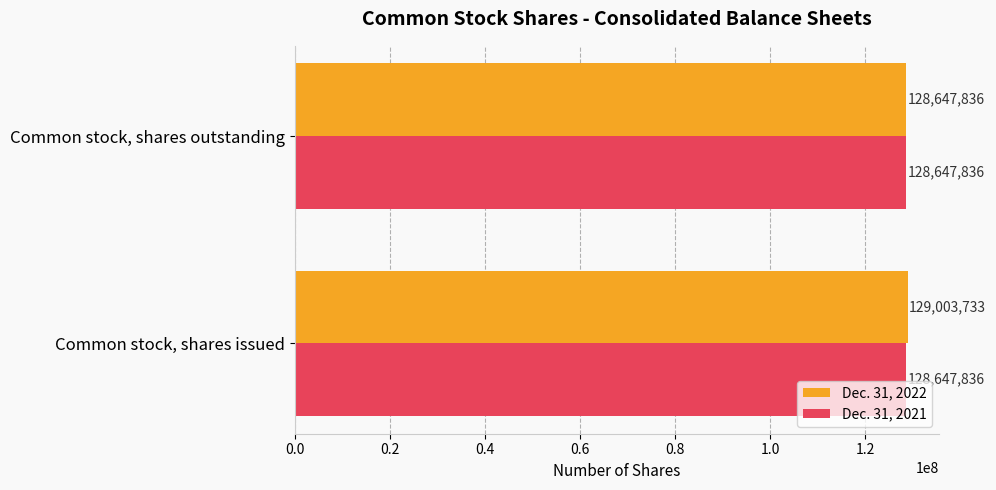

Between Common stock, shares issued and Common stock, shares outstanding, which series saw the biggest shift?

Dec. 31, 2022